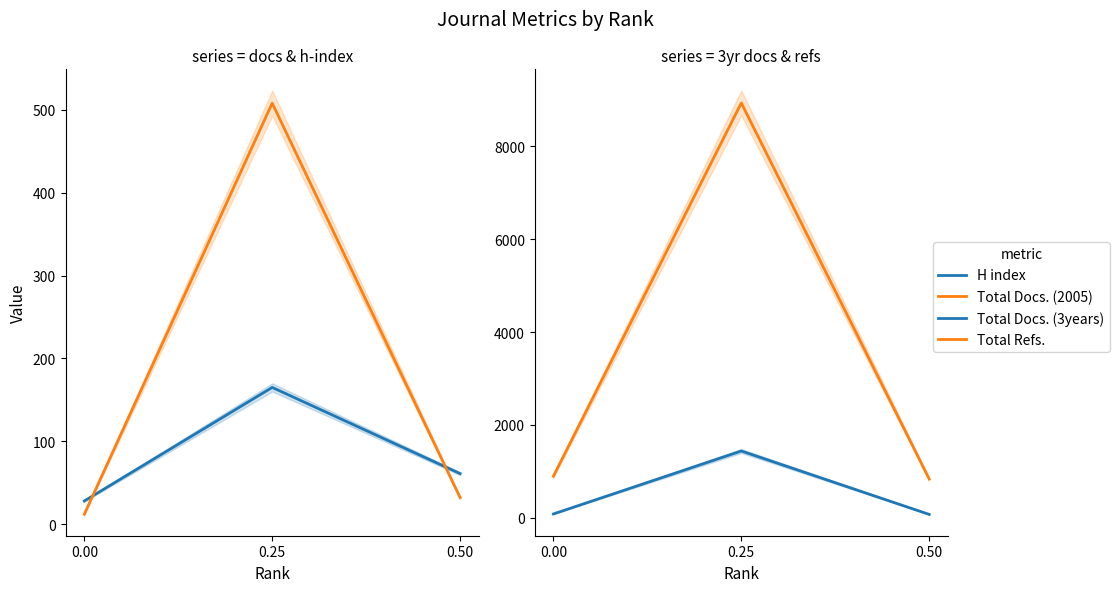

Rank the series by their maximum value, from lowest to highest.

H index, Total Docs. (2005), Total Docs. (3years), Total Refs.